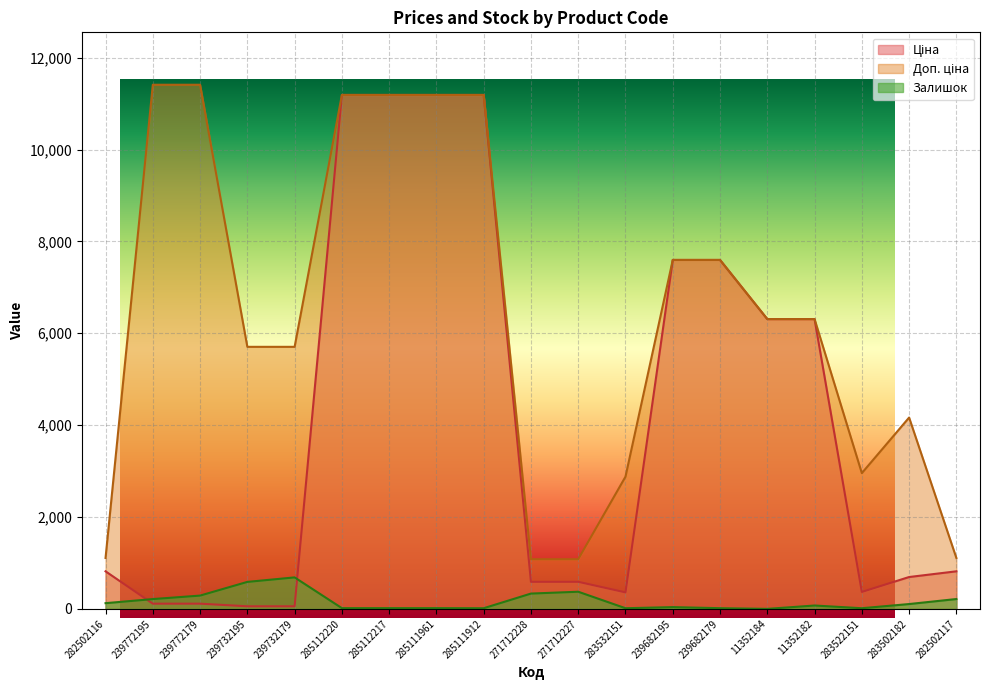

How many categories are shown in the chart?

19